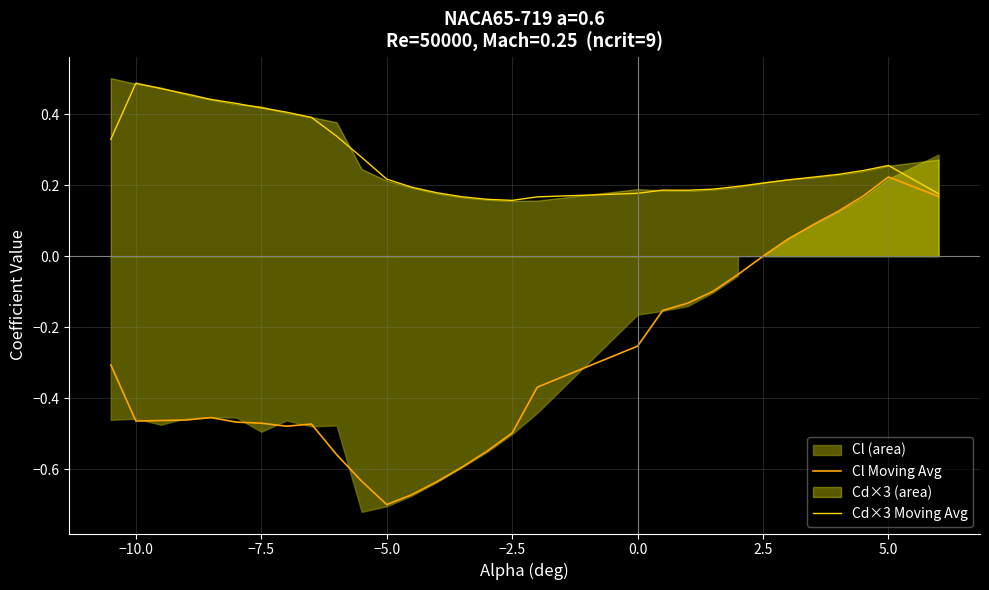

How many interior local valleys does the Cd×3 Moving Avg series have?

2